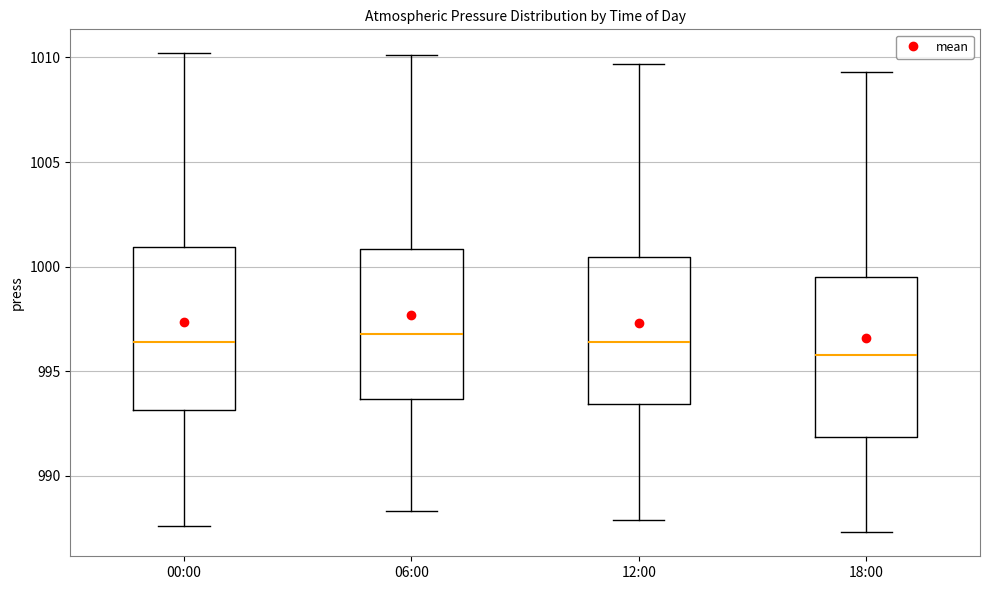

Where does the median line of the box for 06:00 sit on the y-axis? The values are not printed on the chart, so give them approximately, as read against the axis.

997.0